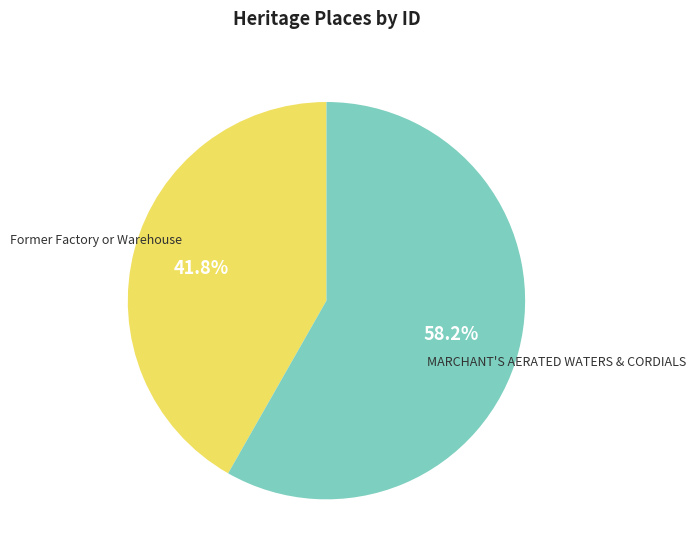

Does any single category account for the majority?

Yes